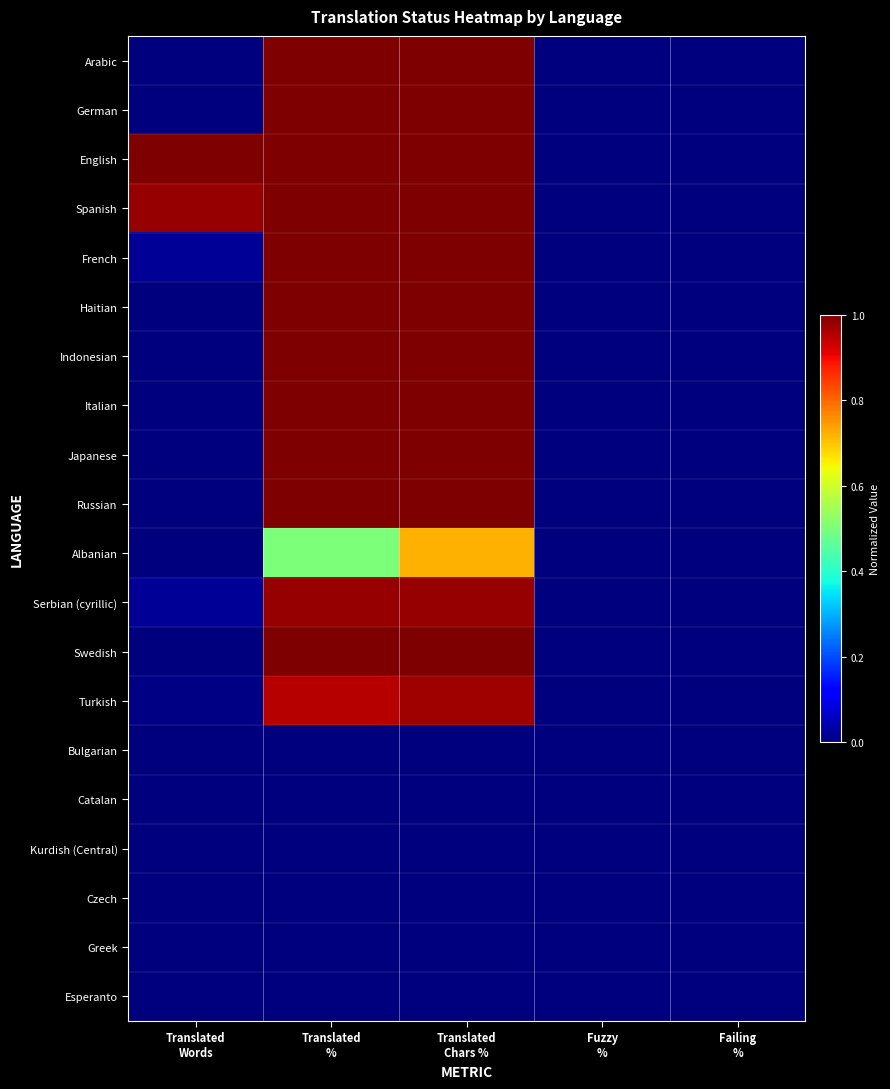

Rank the series at Translated Words from lowest to highest value.

Bulgarian, Catalan, Kurdish (Central), Czech, Greek, Esperanto, Albanian, Indonesian, Italian, Japanese, Russian, Arabic, German, Haitian, Swedish, Turkish, Serbian (cyrillic), French, Spanish, English